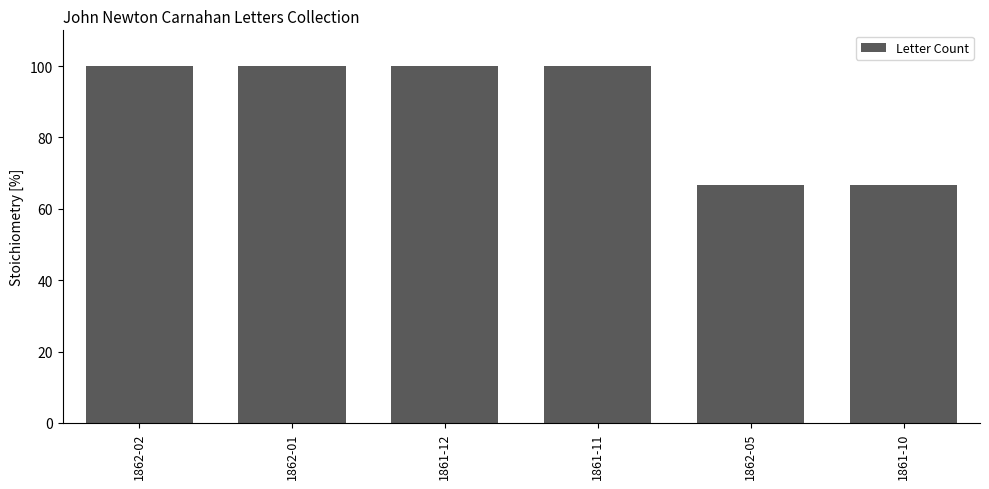

What is the value of the 4th bar from the left?

100.0